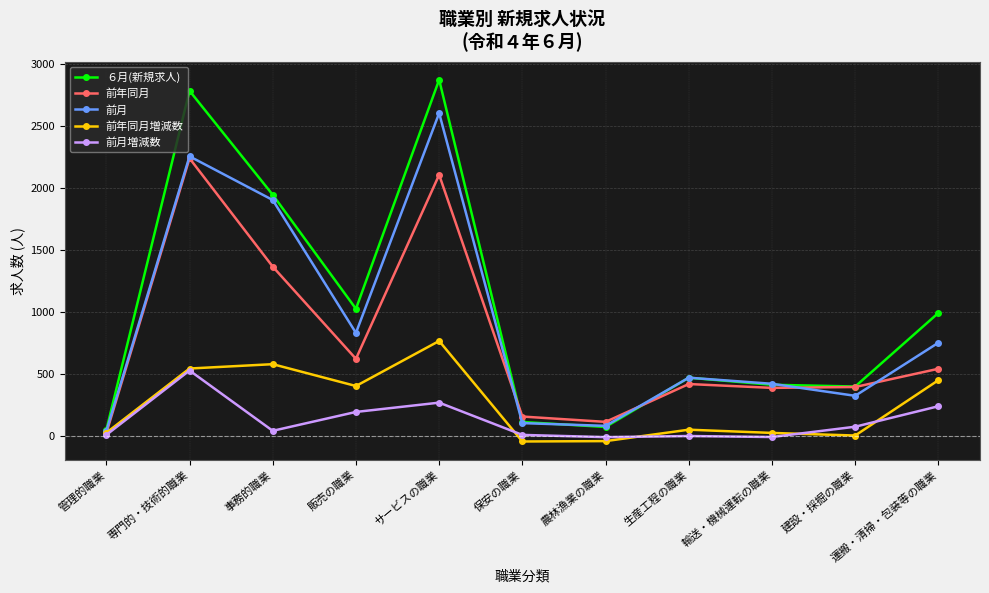

At how many categories does at least one series exceed 913?

5